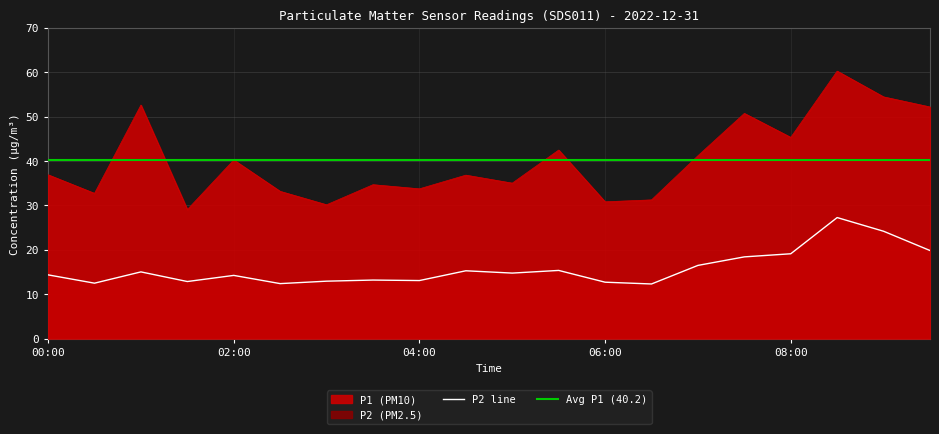

What is the difference between the P2 values at 05:30 and 03:30?

2.2